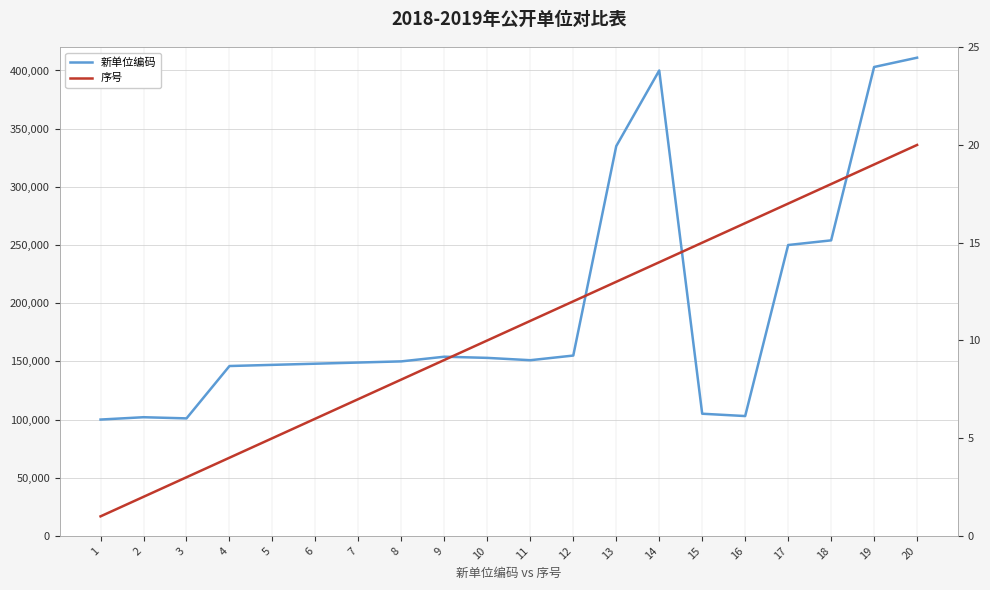

Reading left to right, transcribe all the data shown in this chart.

新单位编码: 1=100001	2=102001	3=101001	4=146001	5=147001	6=148001	7=149001	8=150001	9=154001	10=153001	11=151001	12=155001	13=335001	14=400001	15=105001	16=103001	17=250001	18=254001	19=403001	20=411001
序号: 1=1	2=2	3=3	4=4	5=5	6=6	7=7	8=8	9=9	10=10	11=11	12=12	13=13	14=14	15=15	16=16	17=17	18=18	19=19	20=20